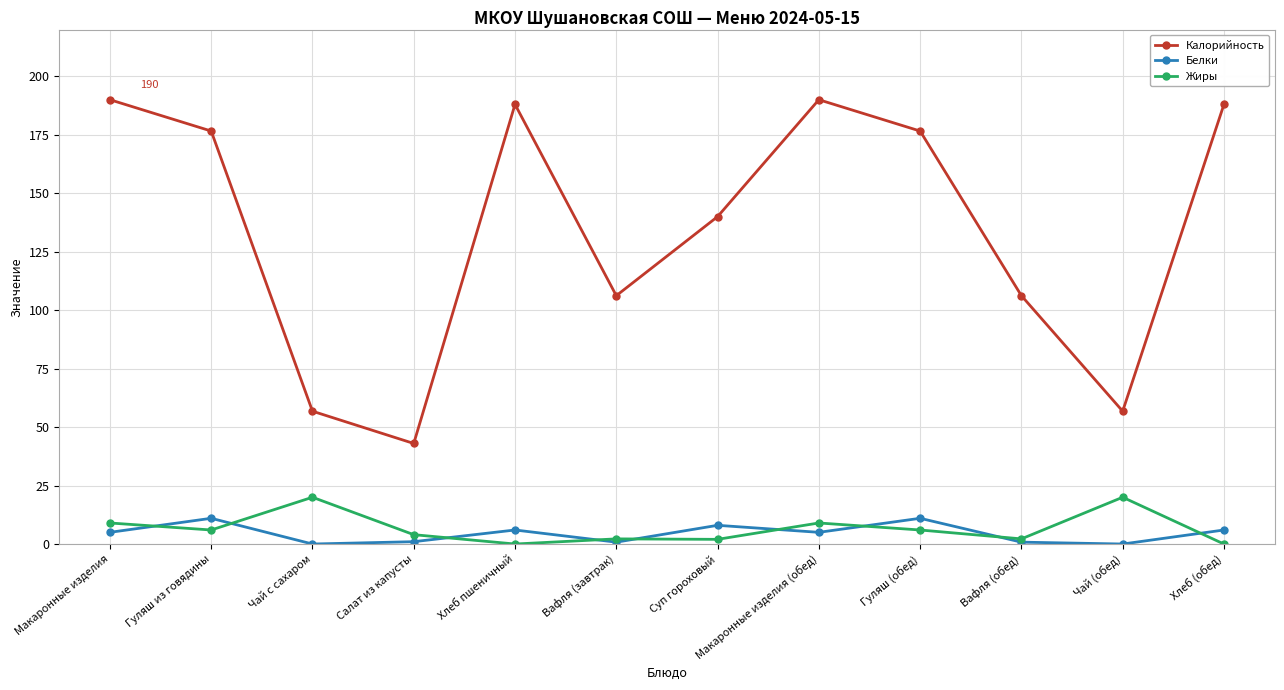

Which series ends up on top after the final intersection of Жиры and Белки?

Белки